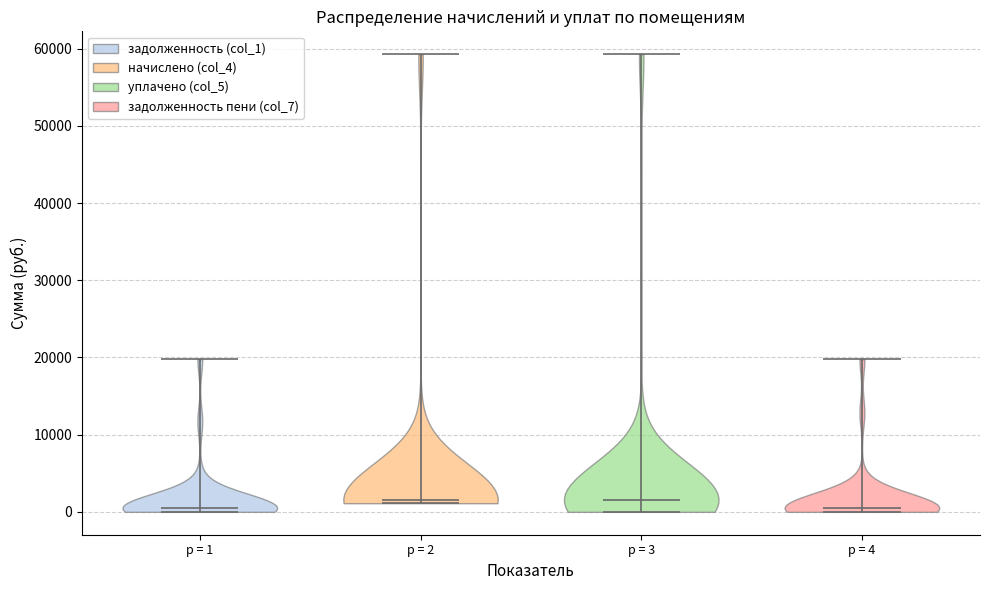

Where does the median line of the violin for p = 4 sit on the y-axis? The values are not printed on the chart, so give them approximately, as read against the axis.

1000